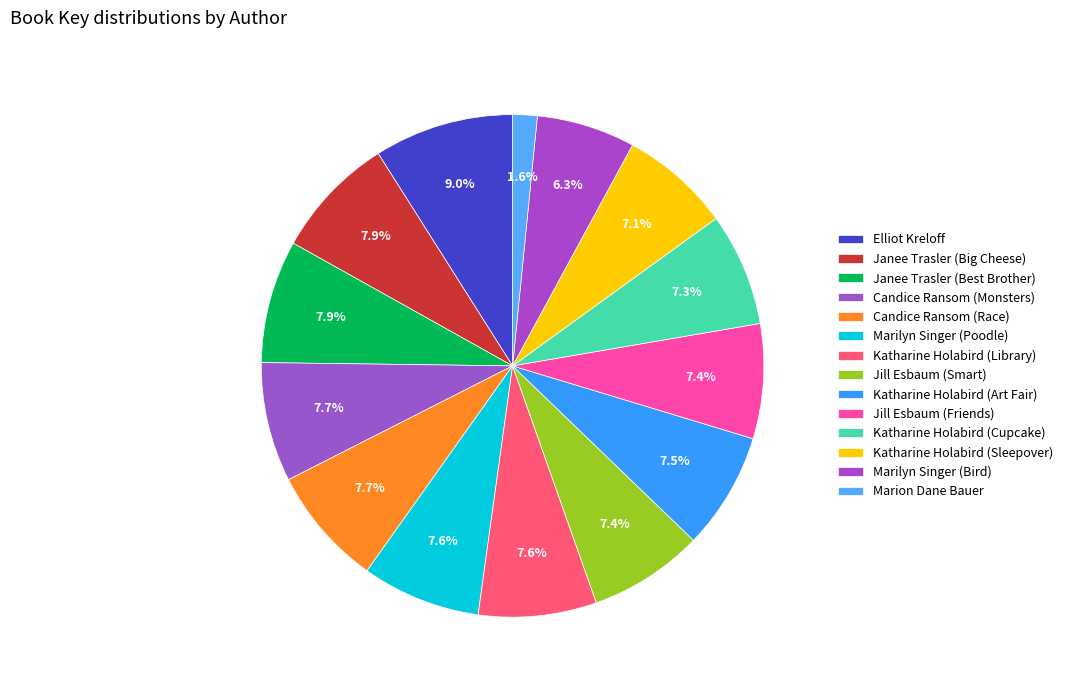

Count the number of slices in the pie.

14